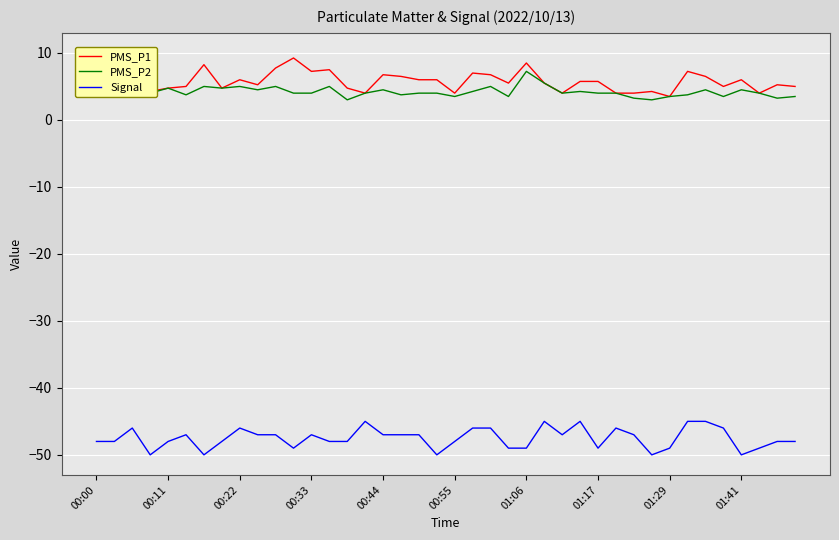

At which label does PMS_P2 reach its peak?

01:06